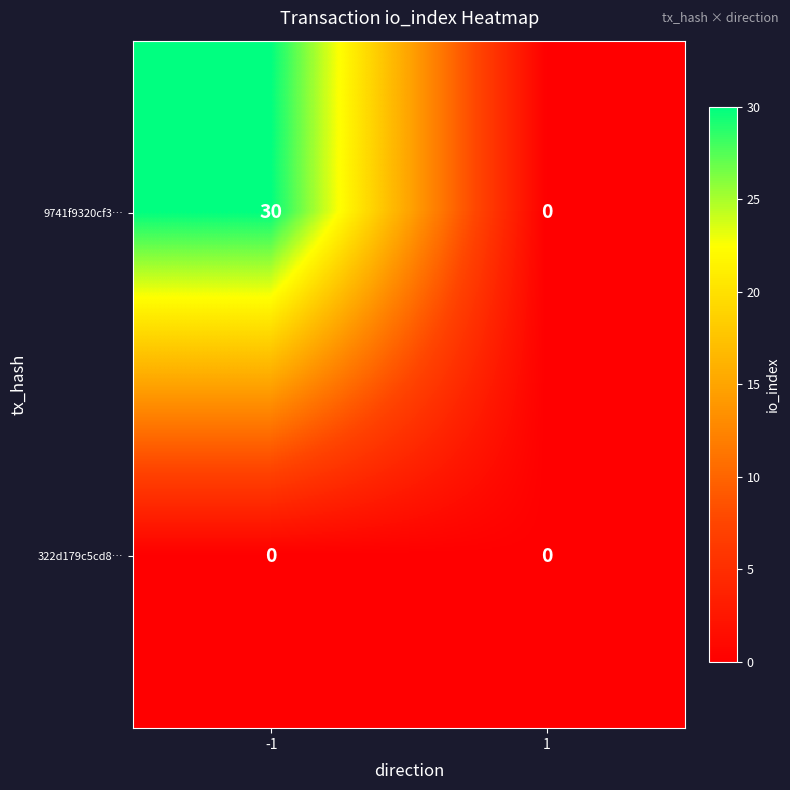

Which series has the largest range (max minus min)?

9741f9320cf3…